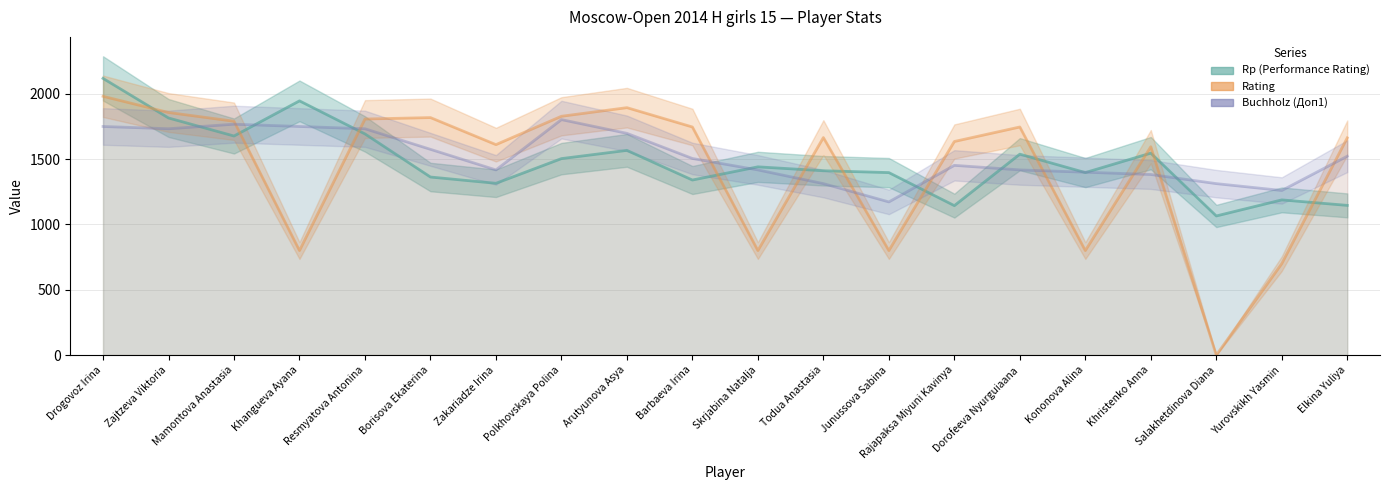

Which series changed the most between Zajtzeva Viktoria and Rajapaksa Miyuni Kavinya?

Rp (Performance Rating)